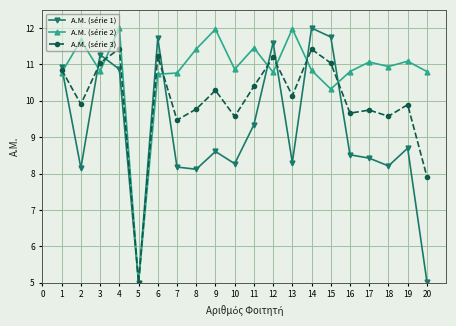

What is the difference between the Α.Μ. (série 3) values at 9 and 4?

1.1